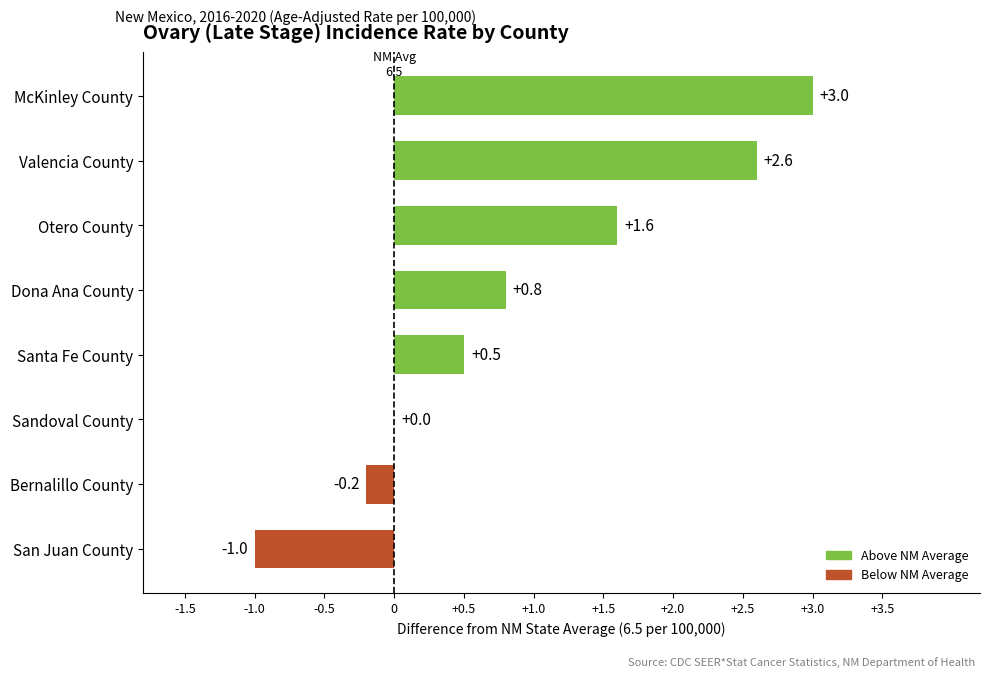

Is it true that the value at Bernalillo County is -0.2?

True